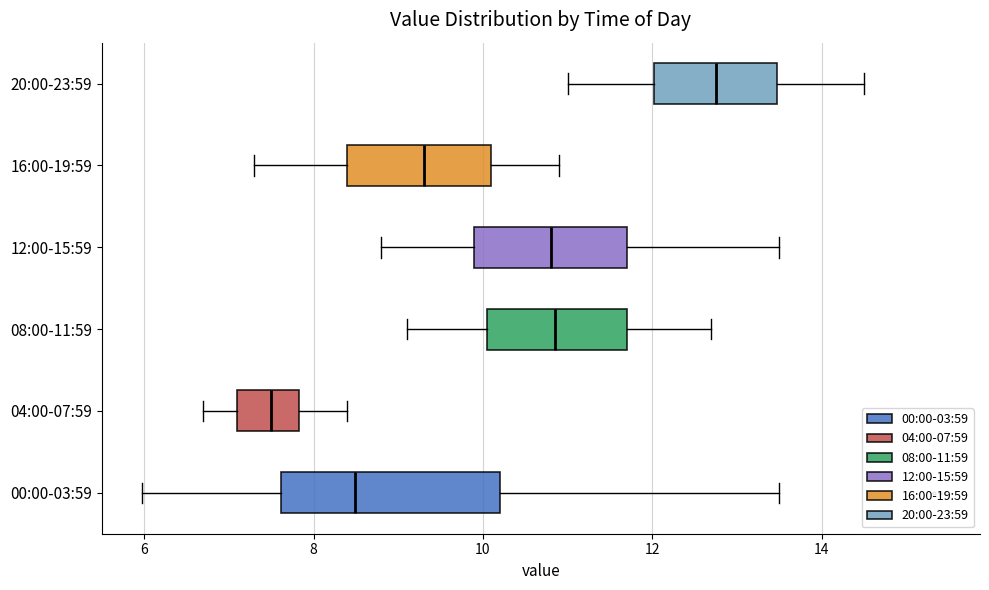

Which box is the widest, from its left edge to its right edge?

00:00-03:59